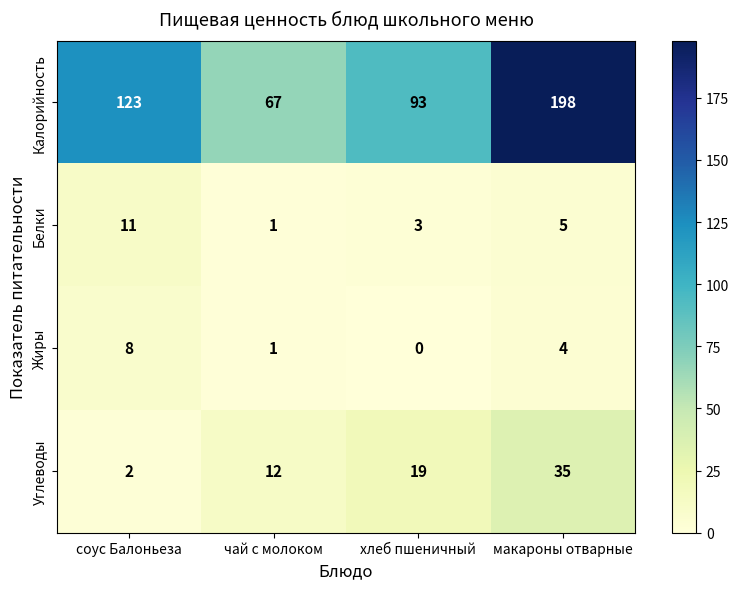

What is the difference between the maximum and second lowest values in the Калорийность series?

105